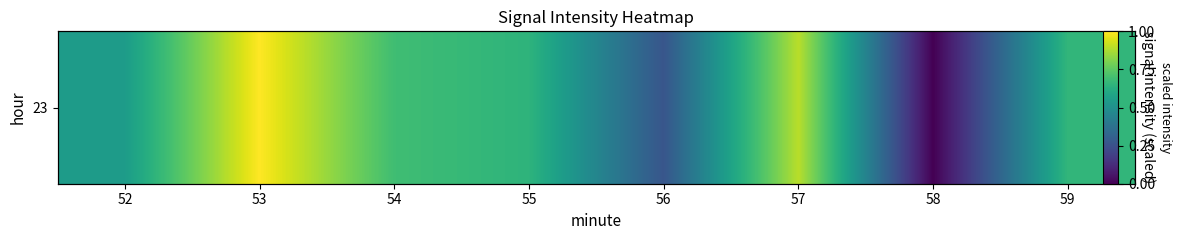

Rank the categories by value from highest to lowest.

53, 57, 54, 59, 55, 52, 56, 58